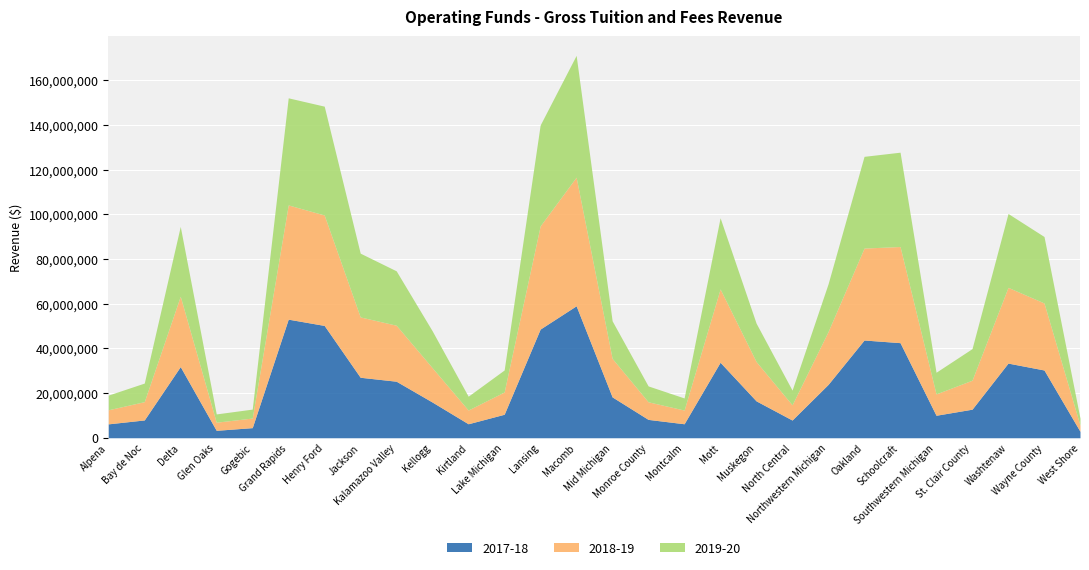

How many interior local peaks does the 2018-19 series have?

6